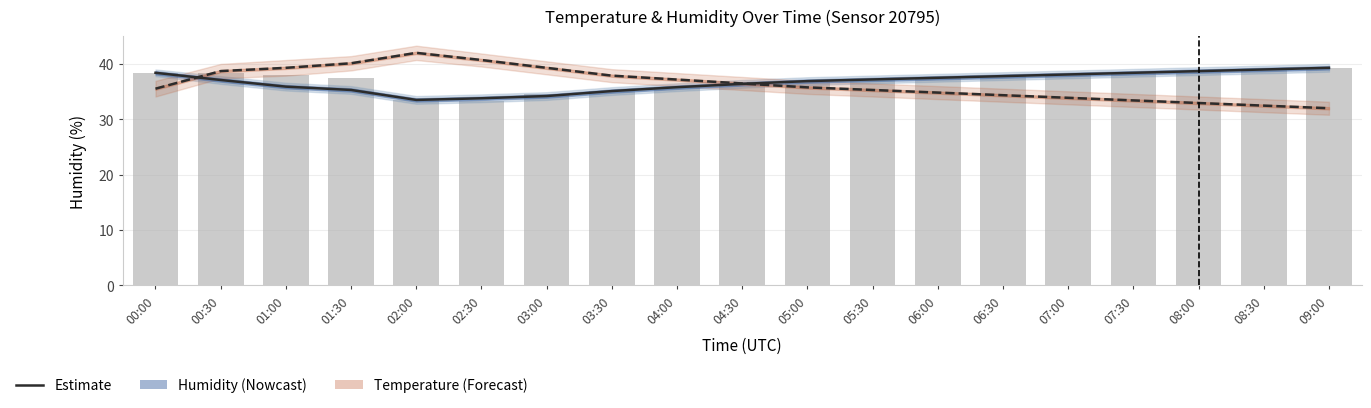

What is the difference between the Humidity (raw) values at 01:30 and 03:00?

3.0